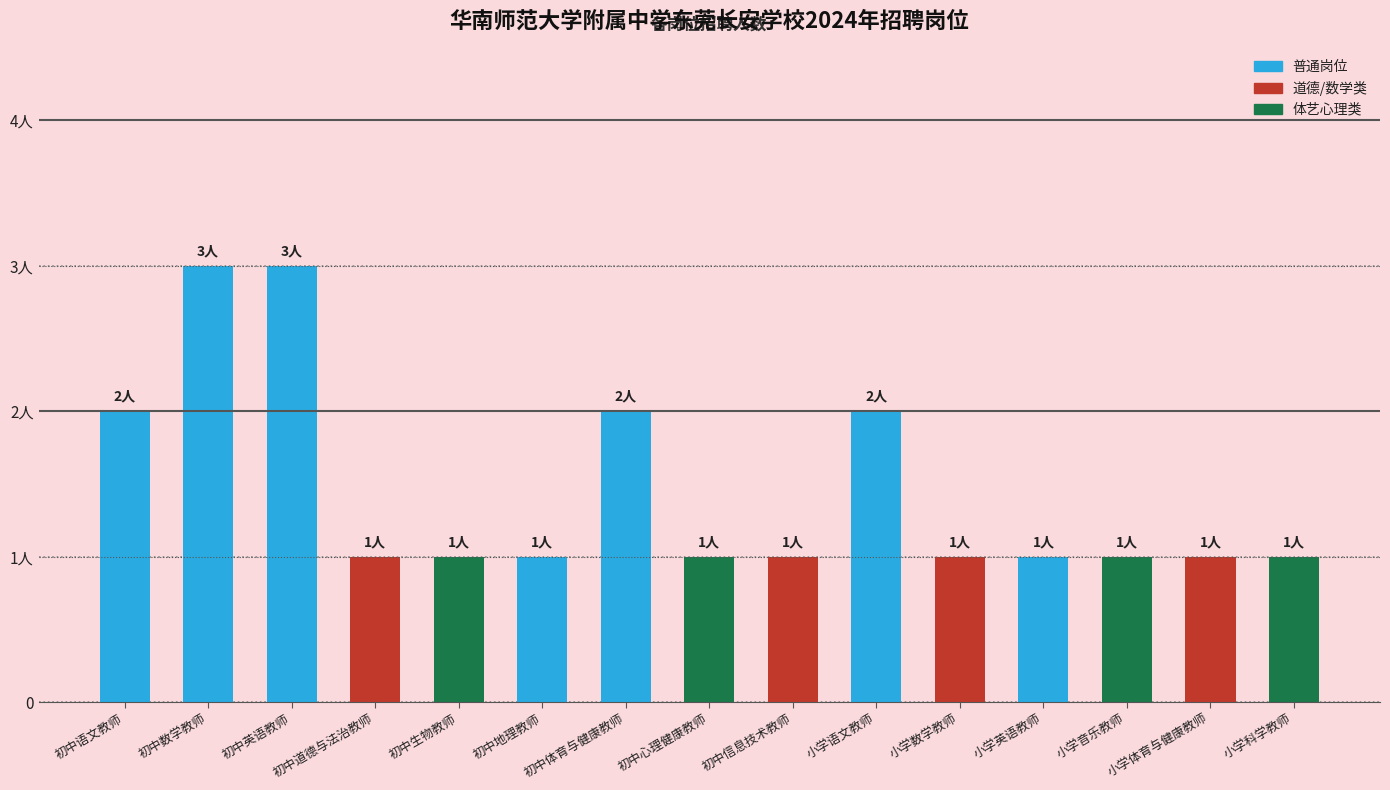

Reading right to left, list all the values displayed in this chart.

小学科学教师=1	小学体育与健康教师=1	小学音乐教师=1	小学英语教师=1	小学数学教师=1	小学语文教师=2	初中信息技术教师=1	初中心理健康教师=1	初中体育与健康教师=2	初中地理教师=1	初中生物教师=1	初中道德与法治教师=1	初中英语教师=3	初中数学教师=3	初中语文教师=2